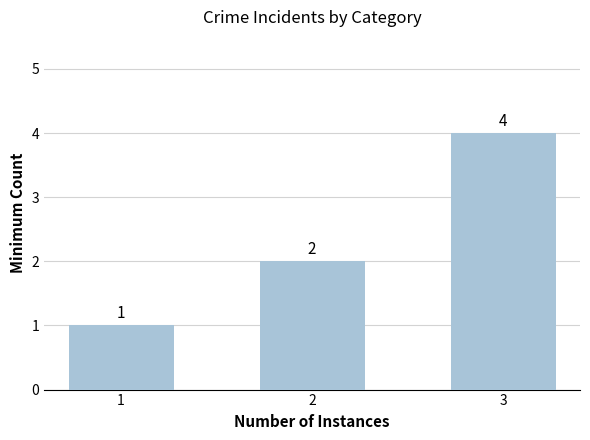

The value at 2 is 3. True or false?

False